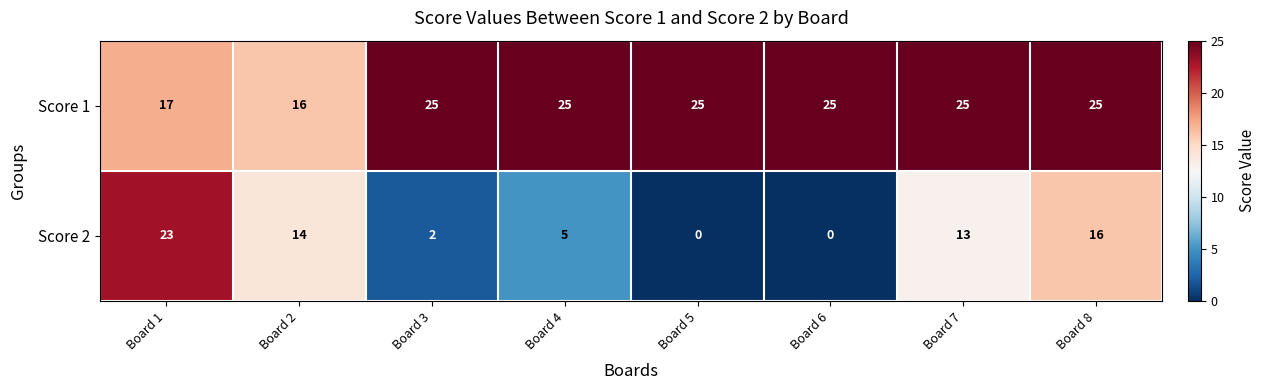

What is the difference between the highest and lowest values at Board 1?

6